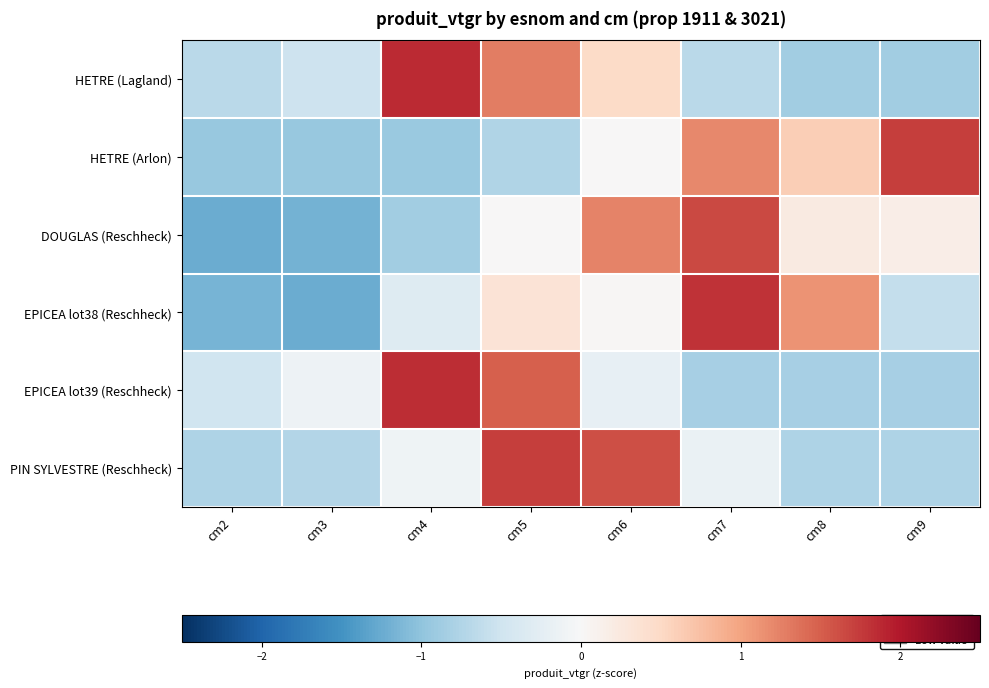

What is the minimum value shown in the chart?

-1.2